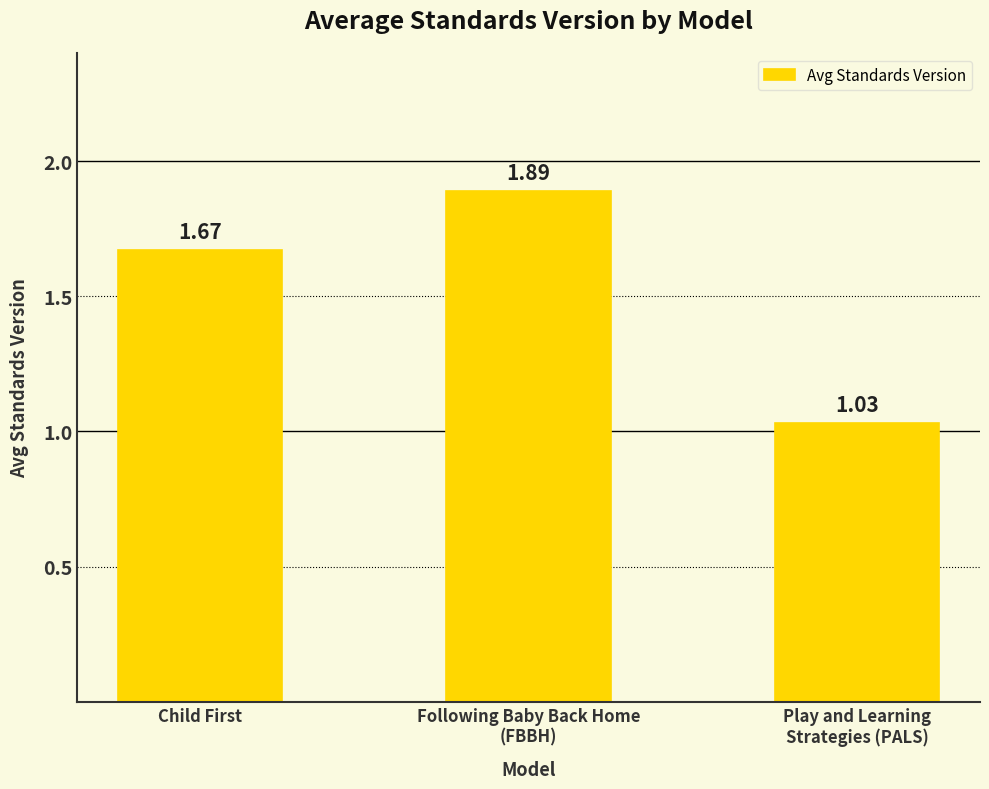

What is the label of the 3rd bar from the right?

Child First